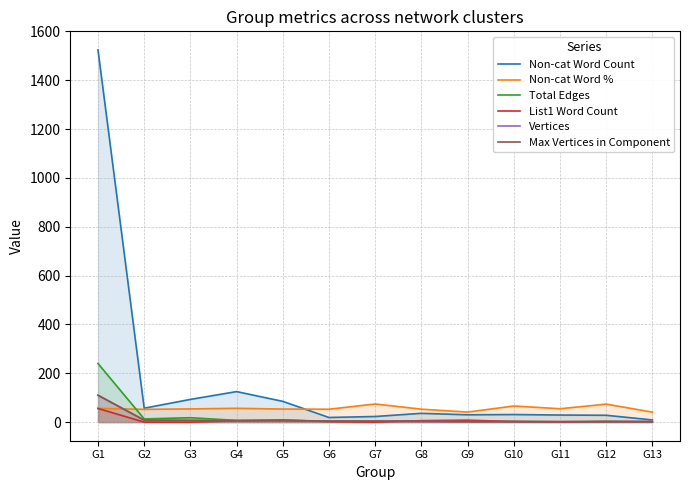

True or false: Vertices has more than 1 interior local peaks.

False